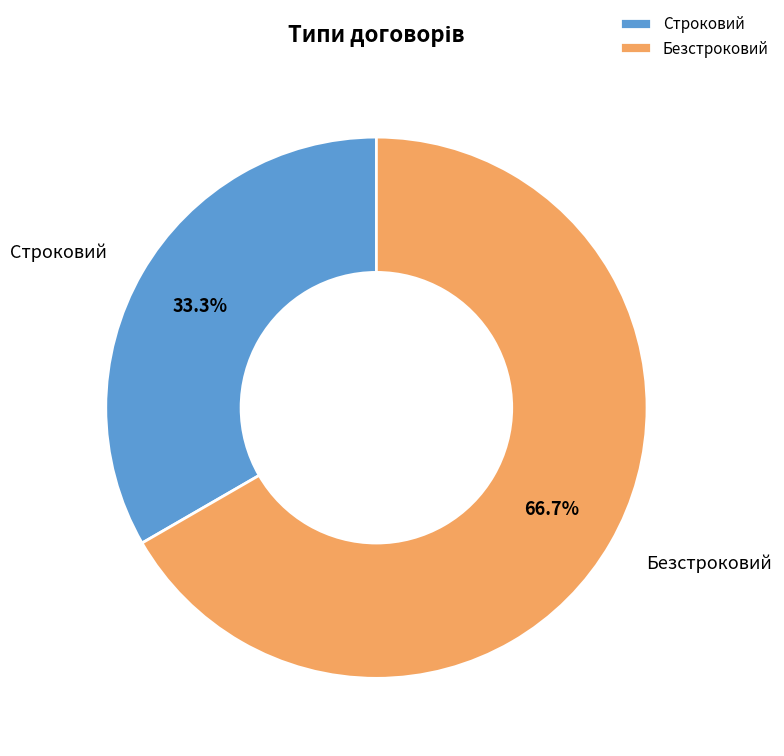

What percentage is NOT represented by Строковий?

66.7%